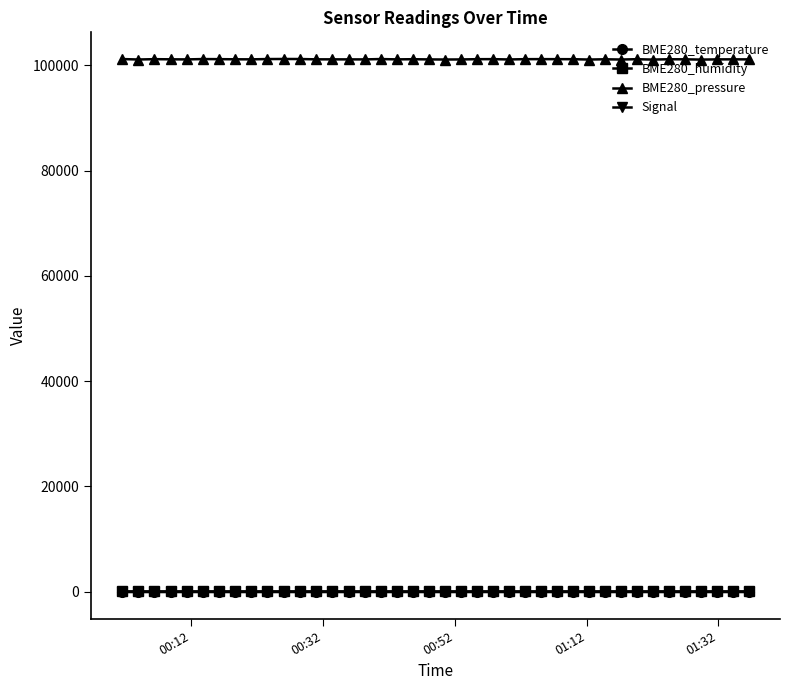

How many series are shown in this chart?

4